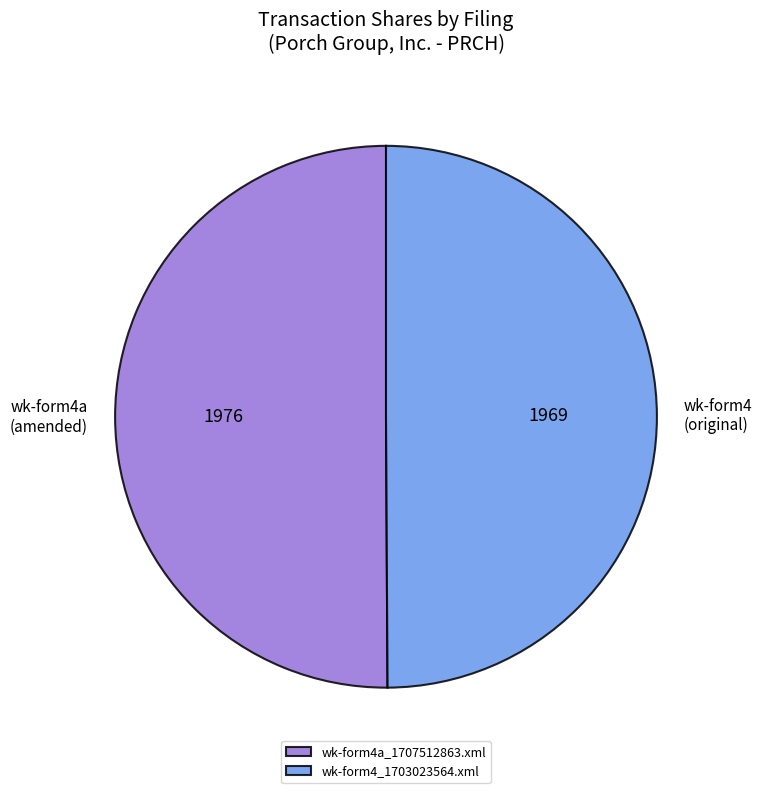

Combined, do wk-form4_1703023564.xml and wk-form4a_1707512863.xml account for over 50%?

Yes